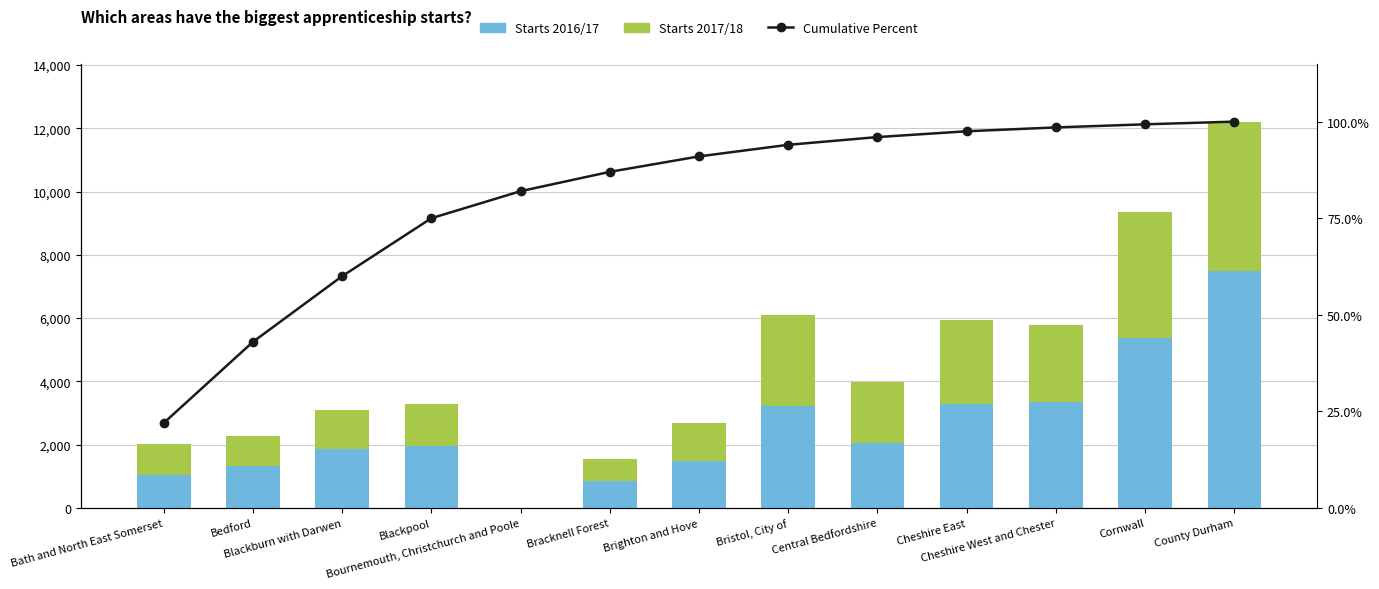

What position from the left is Bournemouth, Christchurch and Poole?

5